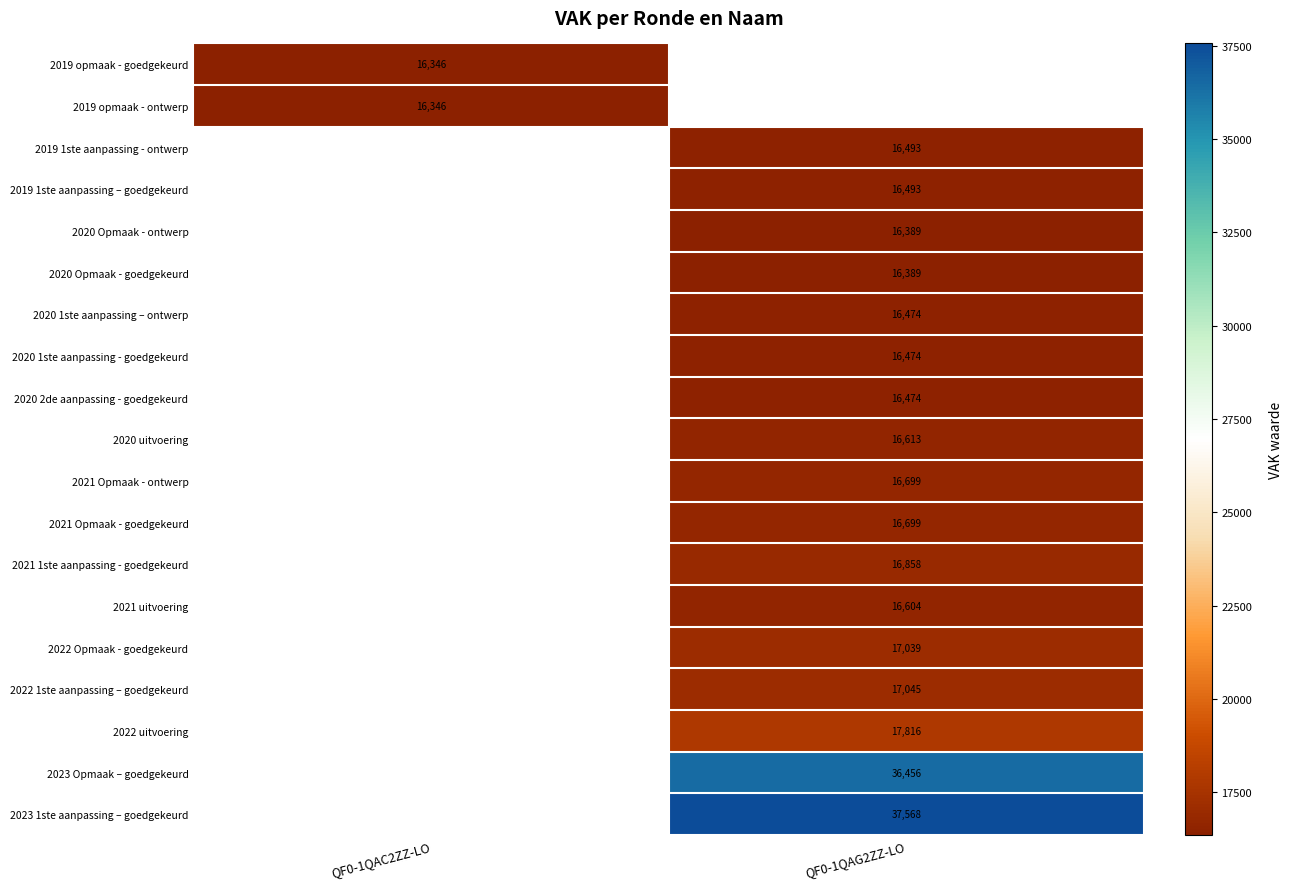

Is it true that 2019 1ste aanpassing - ontwerp equals 7970 at QF0-1QAG2ZZ-LO?

False